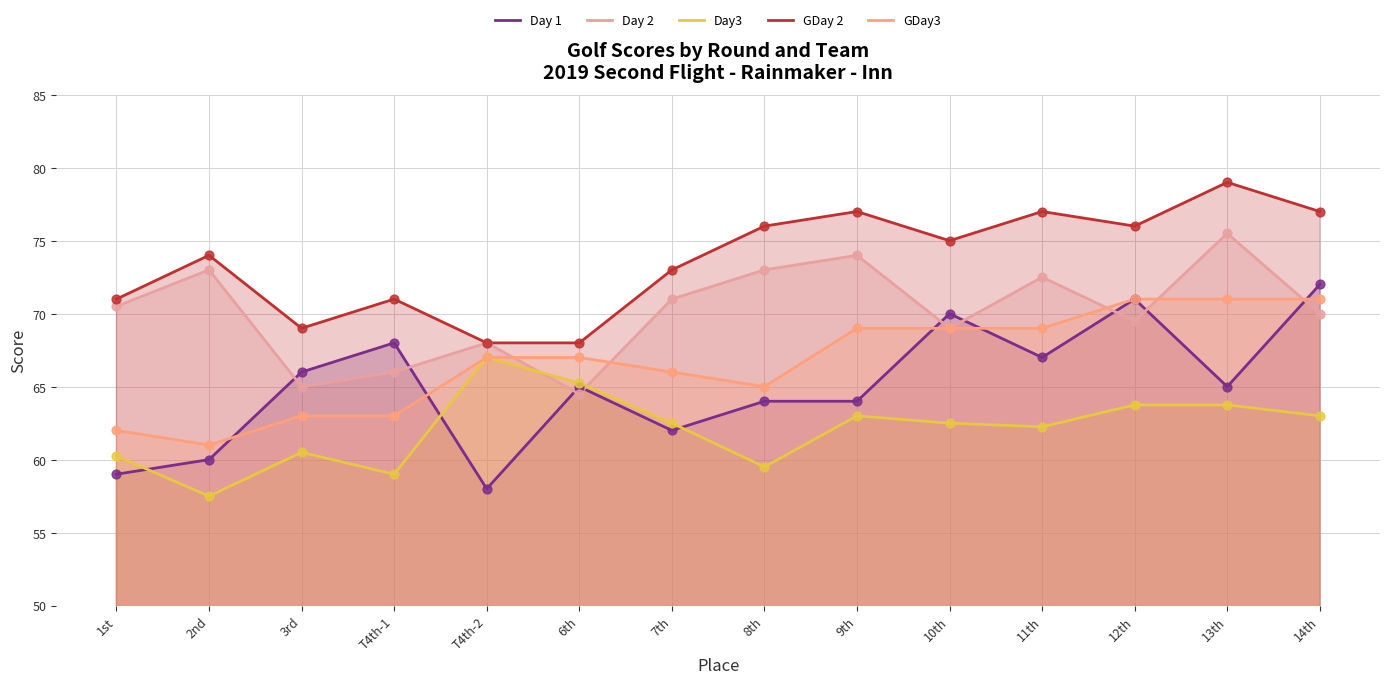

At how many categories does at least one series exceed 63?

14